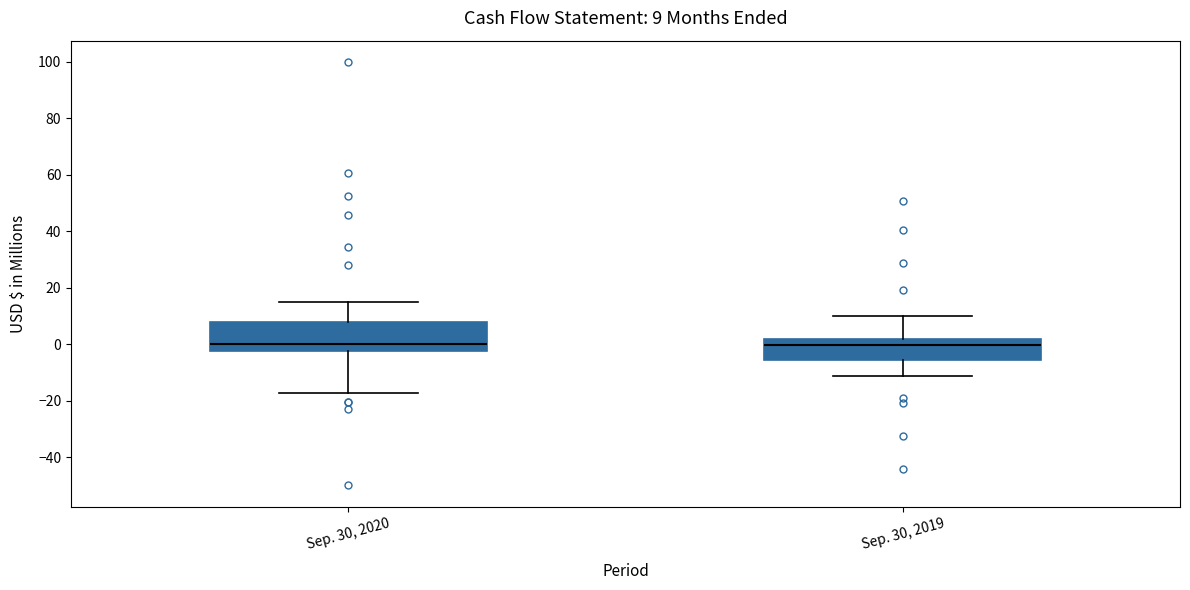

Comparing the boxes themselves (not the whiskers), which one is the tallest?

Sep. 30, 2020